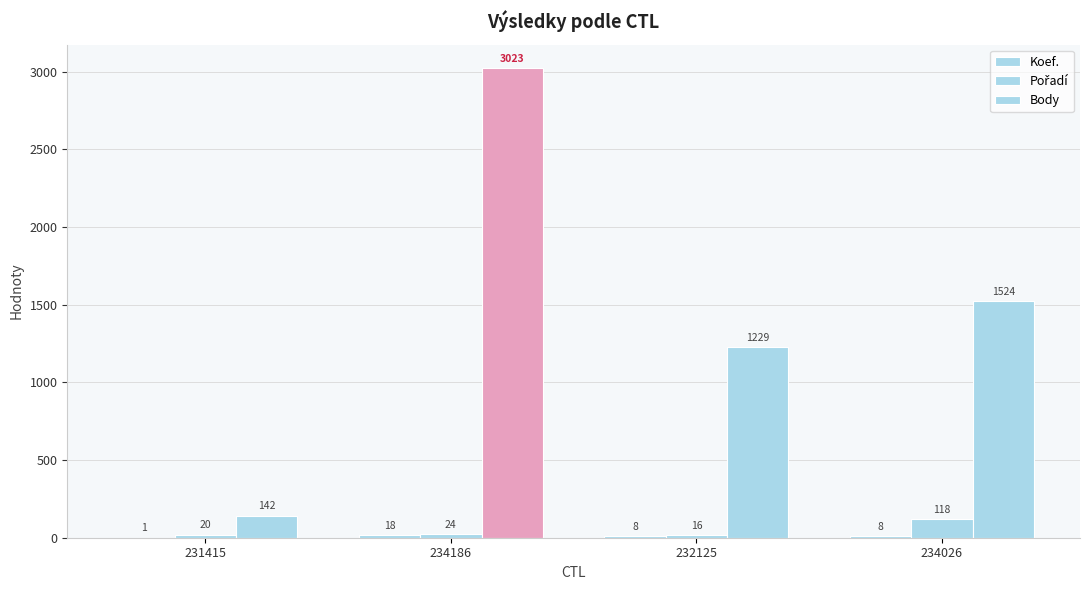

What is the lowest value of the Body series?

142